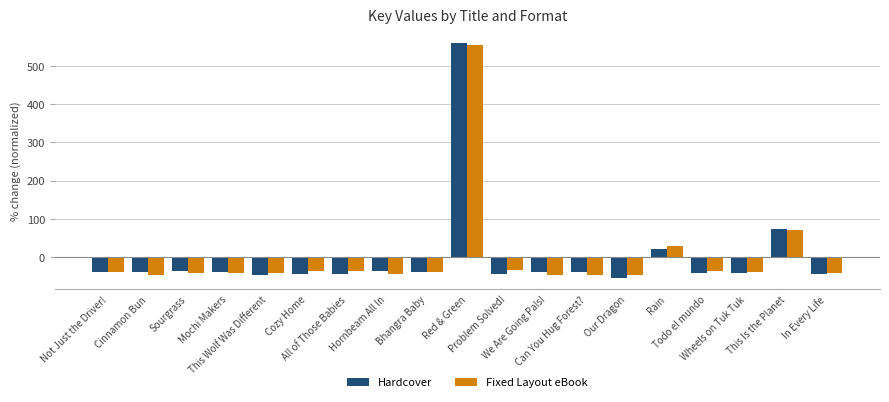

What is the spread (max minus min) of values at We Are Going Pals!?

9.4